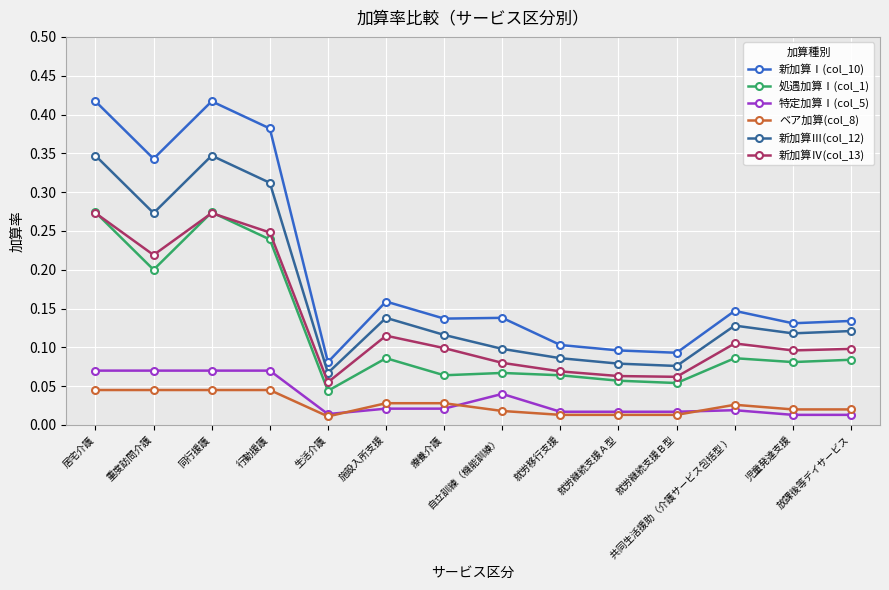

Which series has the largest range (max minus min)?

新加算Ⅰ(col_10)